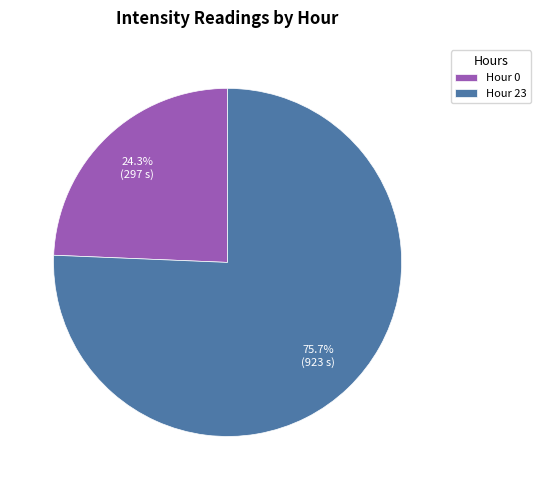

Is there any slice that represents more than half of the pie?

Yes